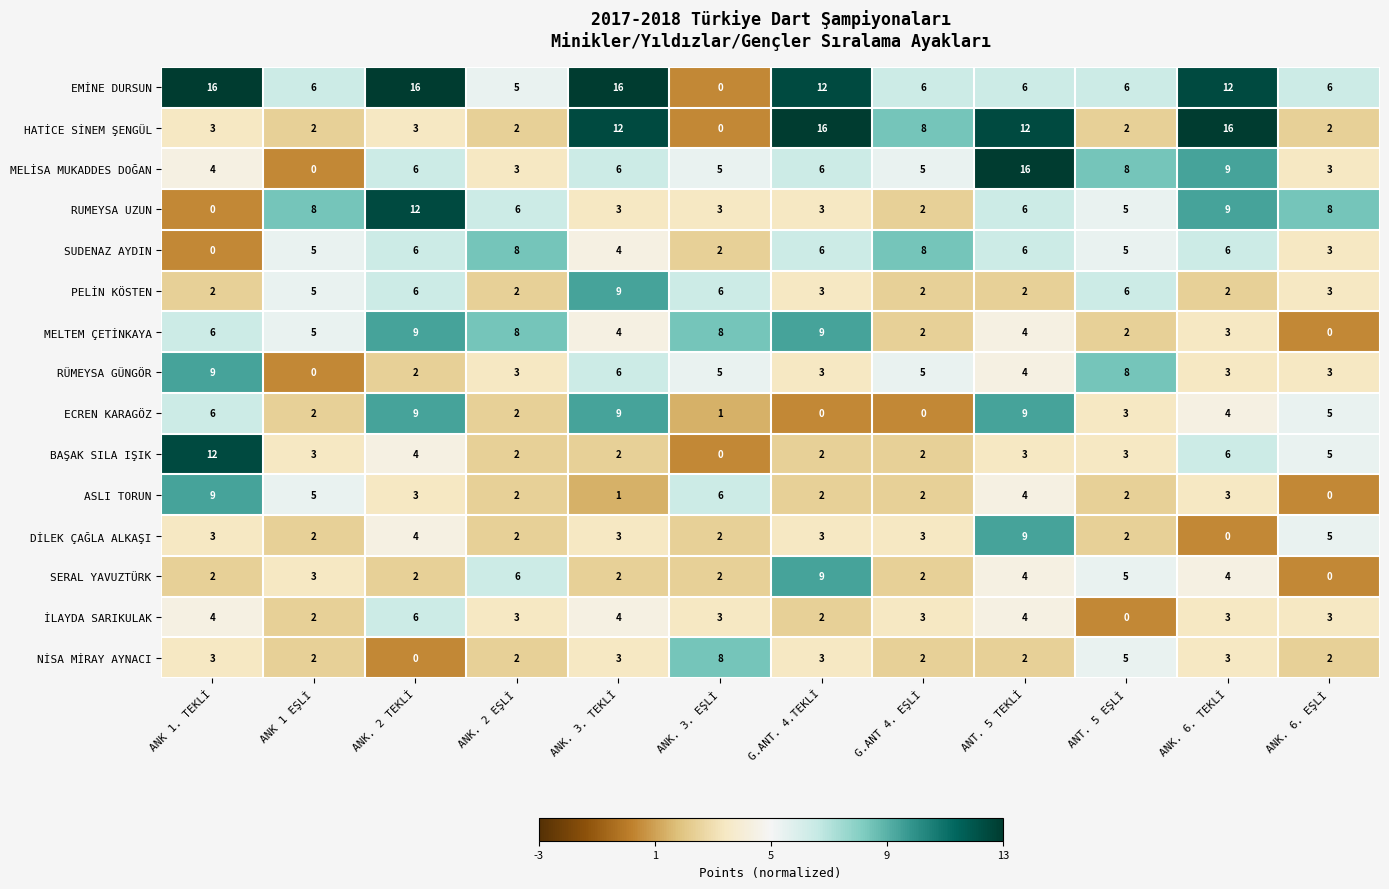

What is the average value of the MELİSA MUKADDES DOĞAN series?

6